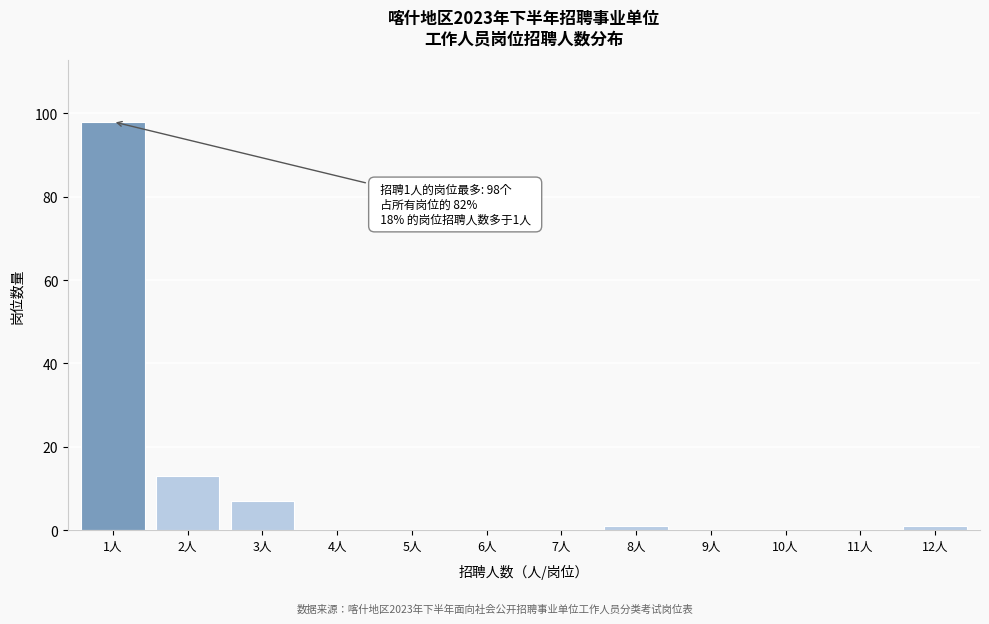

Reading right to left, what are all the values shown in this chart?

12人=1	11人=0	10人=0	9人=0	8人=1	7人=0	6人=0	5人=0	4人=0	3人=7	2人=13	1人=98